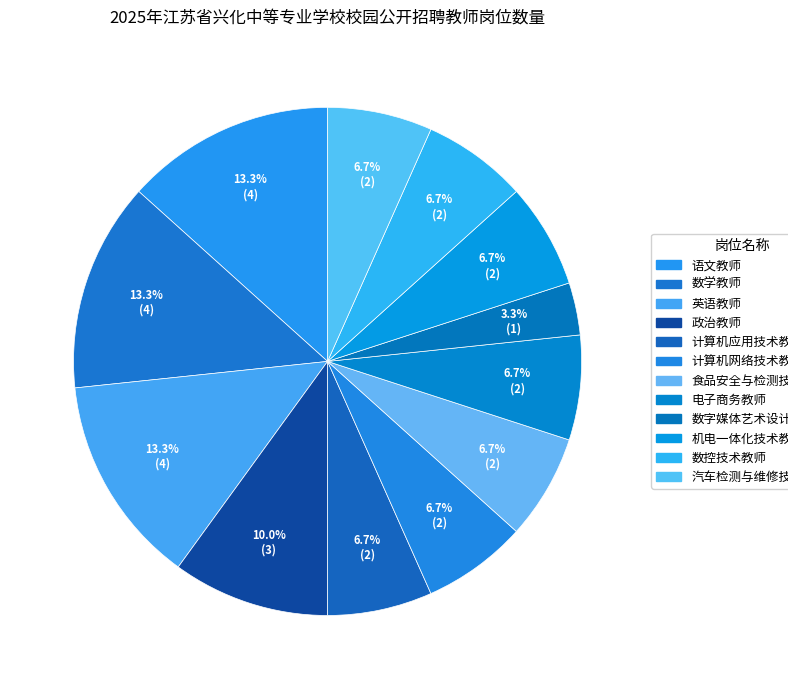

The 数字媒体艺术设计教师 slice represents 3% of the pie. True or false?

True